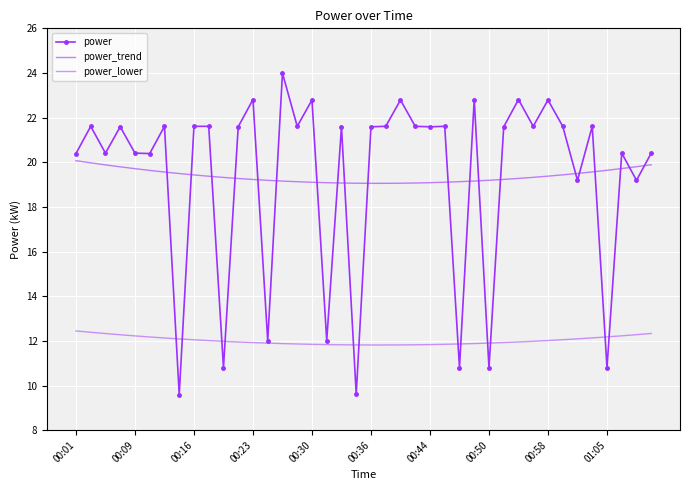

What are all the series names shown in the legend?

power, power_trend, power_lower